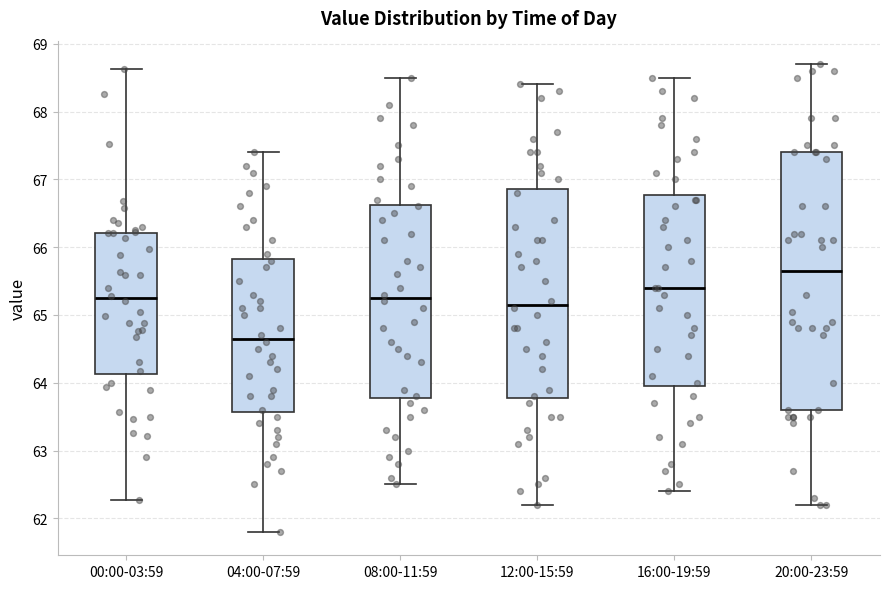

Where does the median line of the box for 08:00-11:59 sit on the y-axis? The values are not printed on the chart, so give them approximately, as read against the axis.

65.3